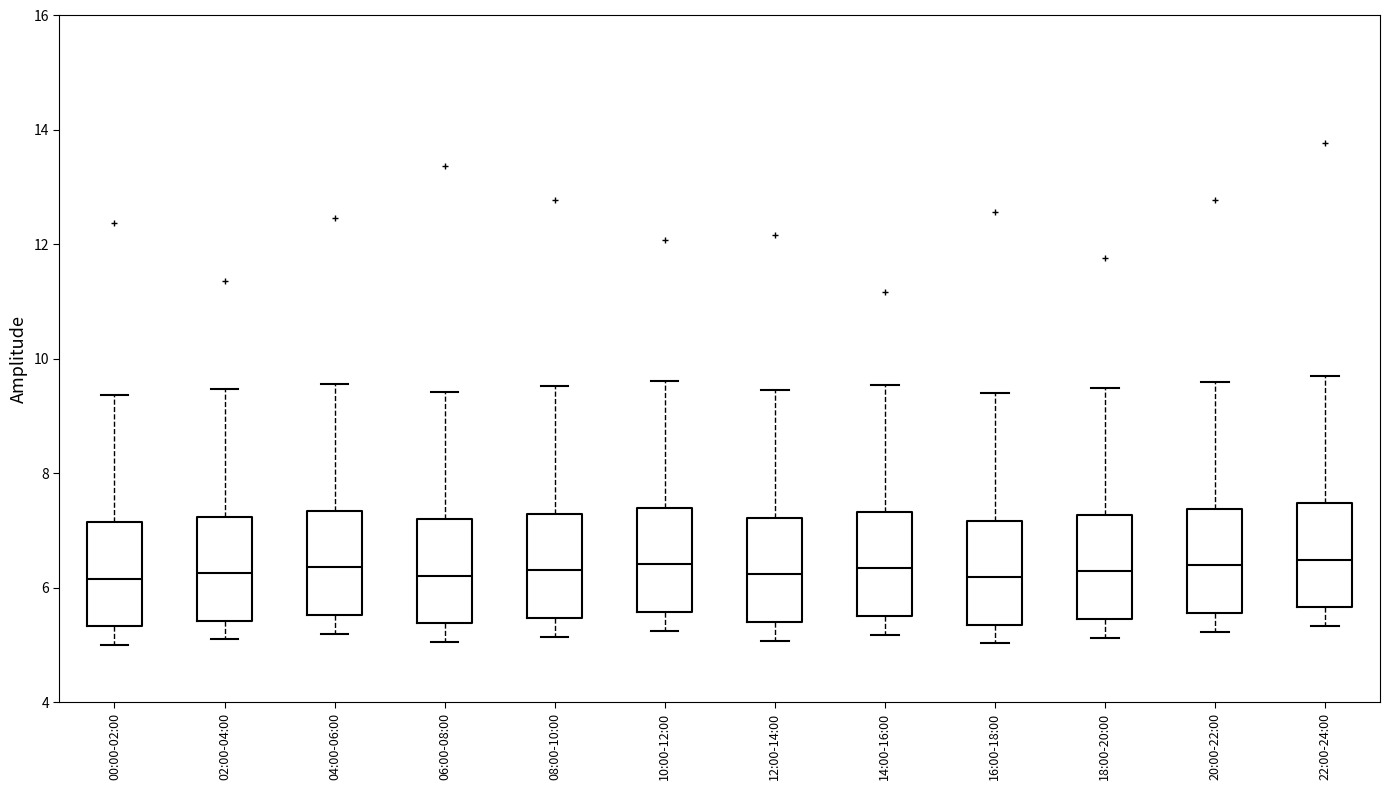

Where is the lower edge of the box for 14:00-16:00 on the y-axis? The values are not printed on the chart, so give them approximately, as read against the axis.

5.6